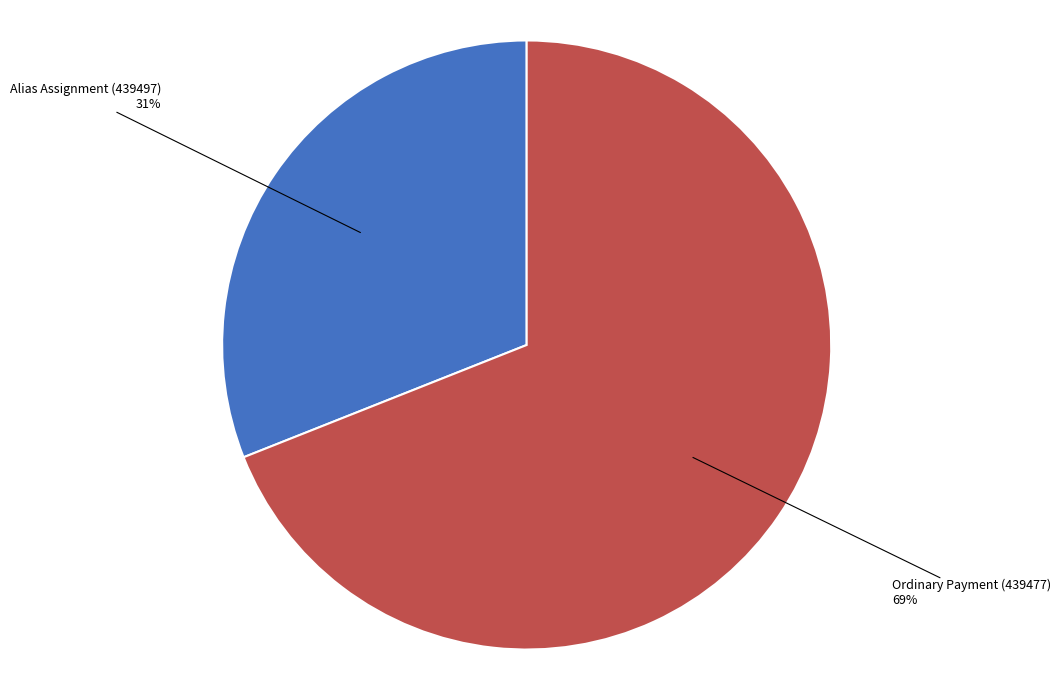

Between Ordinary Payment (439477) and Alias Assignment (439497), which is larger?

Ordinary Payment (439477)